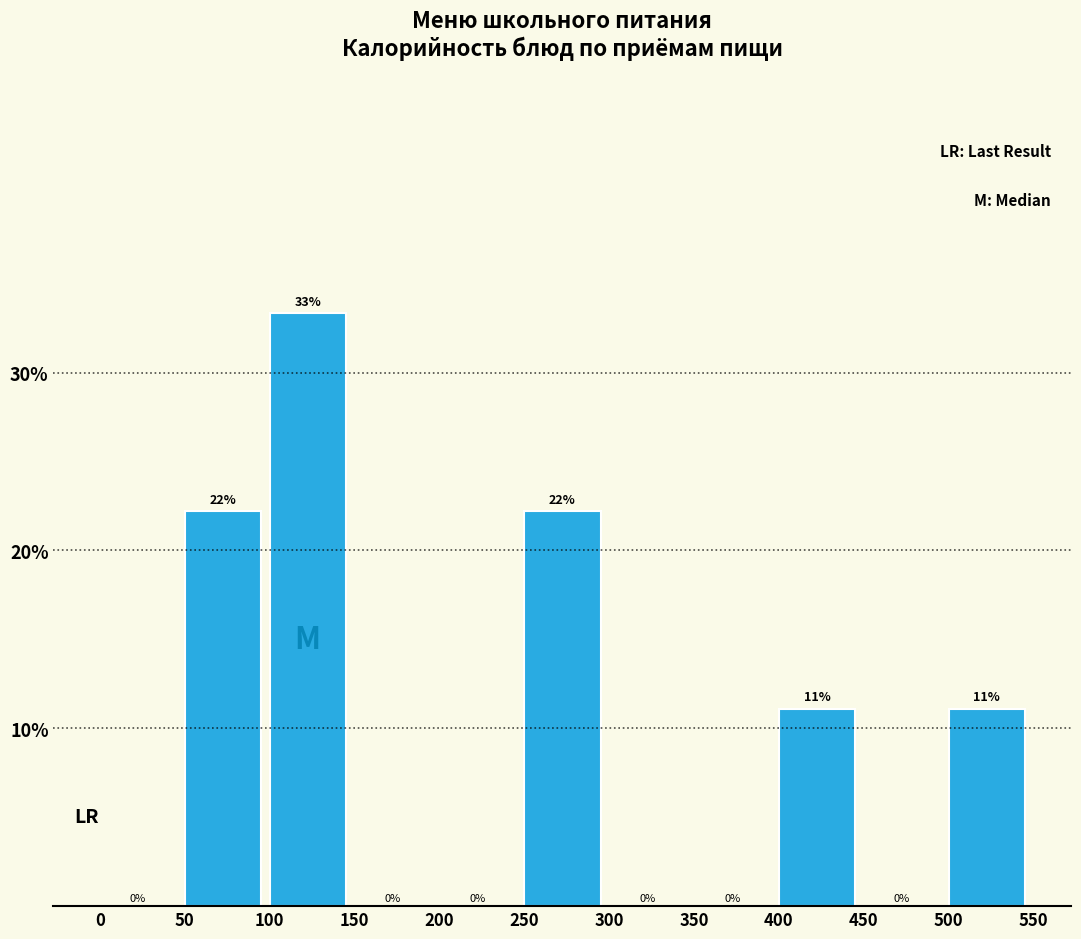

Which range on the x-axis has the tallest bar?

100 to 150